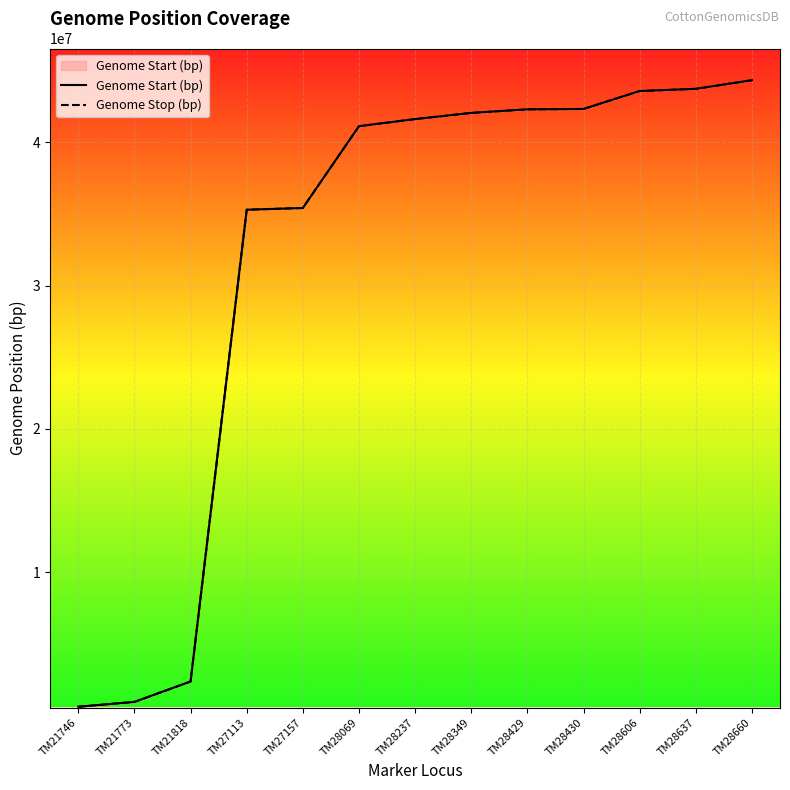

What is the difference between the highest and lowest values at TM21746?

121